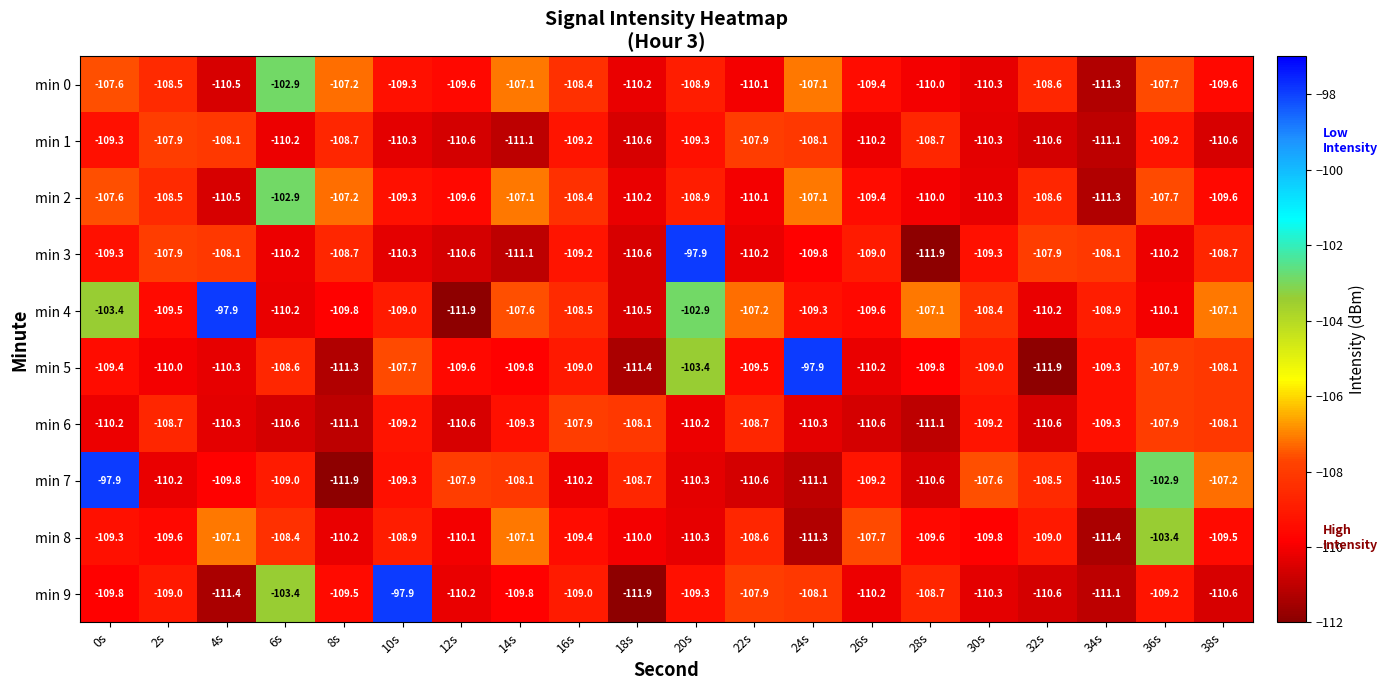

What is the sum of all min 1 values?

-2192.0